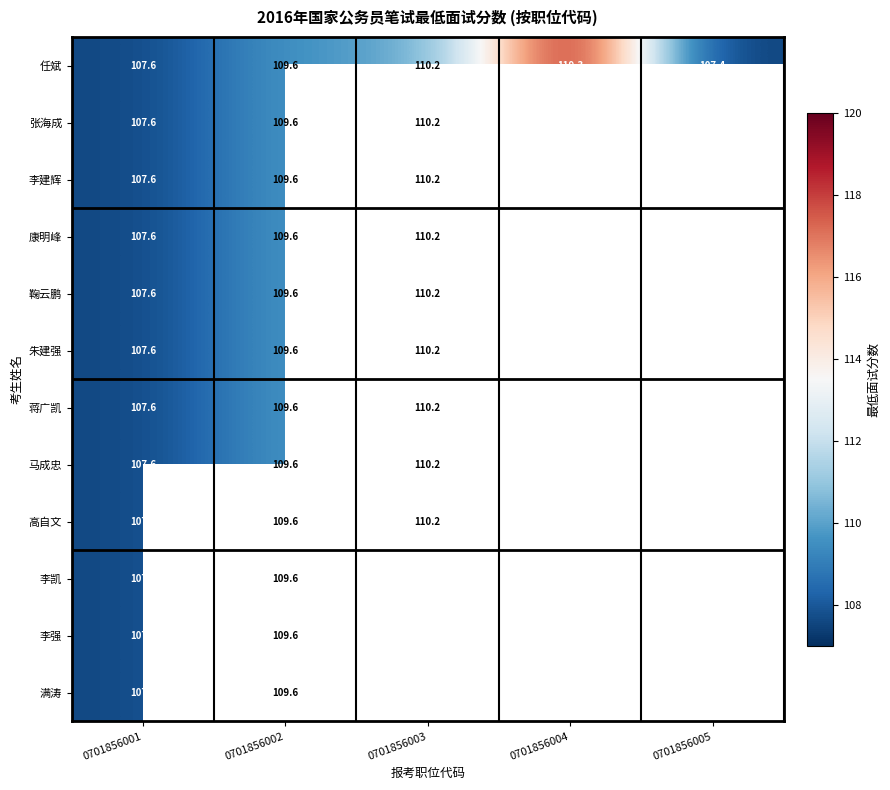

At which category is the sum across all series the highest?

0701856002